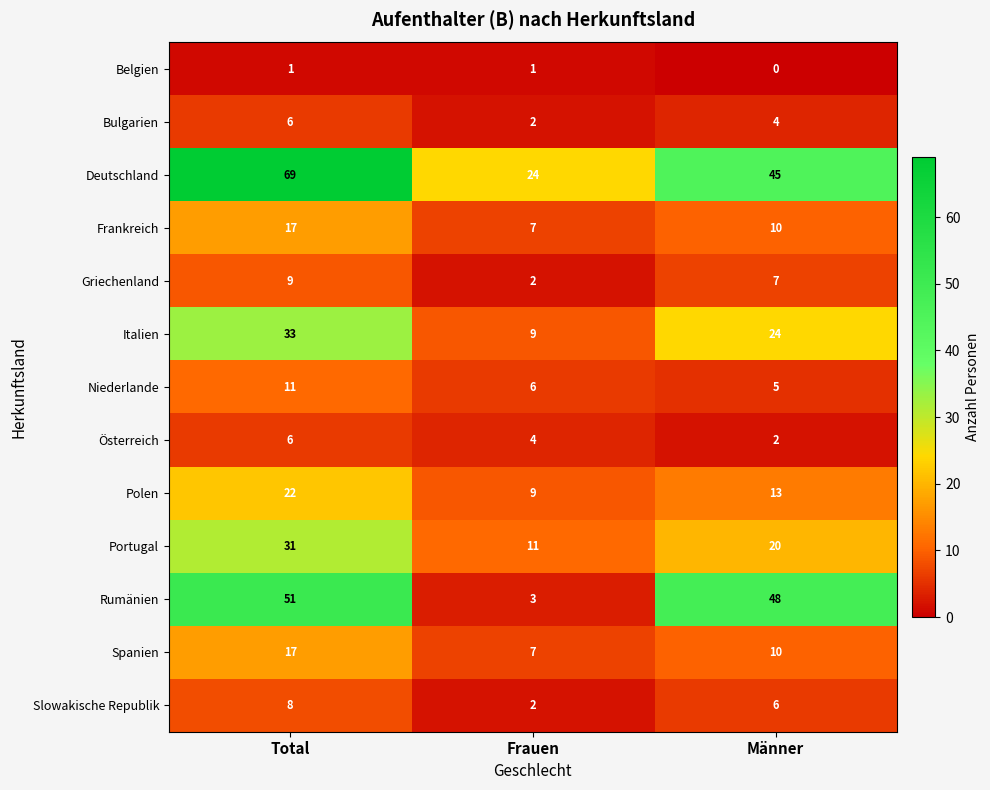

What is the approximate value of Italien at Männer?

24